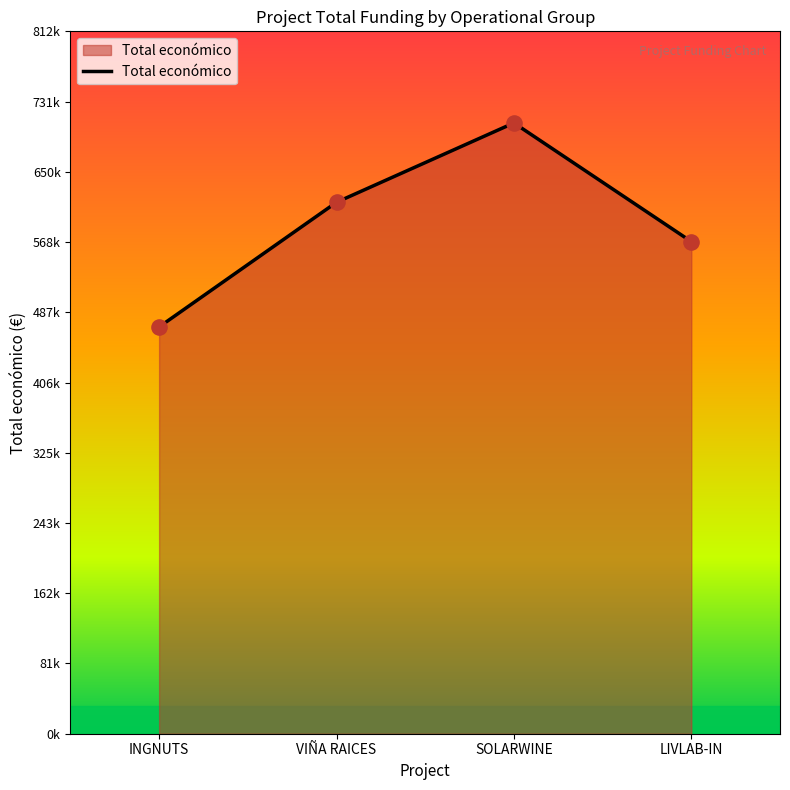

Between SOLARWINE and VIÑA RAICES, which is larger?

SOLARWINE